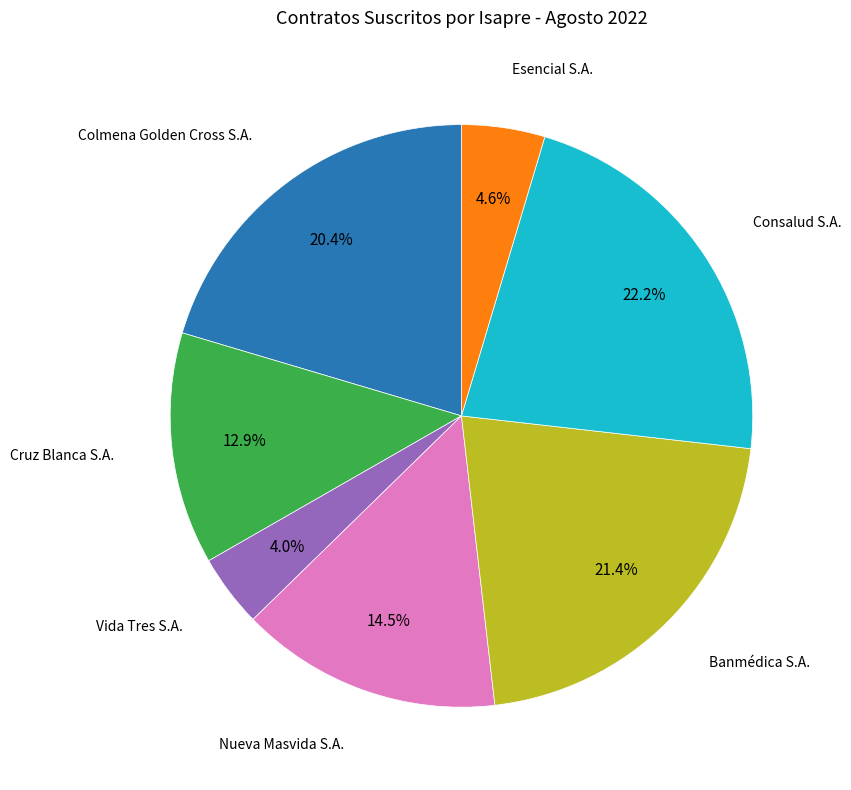

Does any single category account for the majority?

No